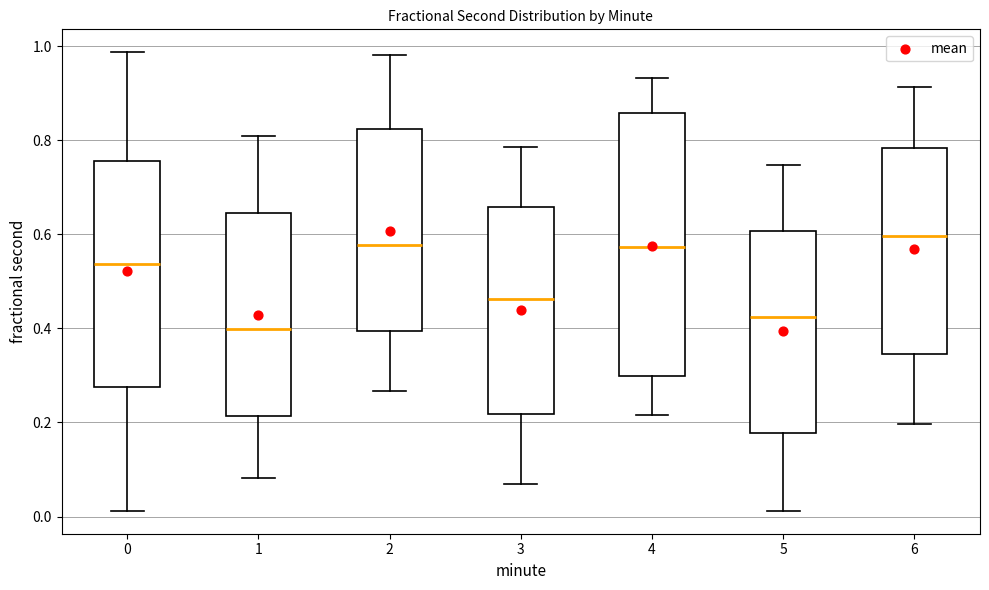

Where does the lower whisker of the box at x = 6 end on the y-axis? The values are not printed on the chart, so give them approximately, as read against the axis.

0.20